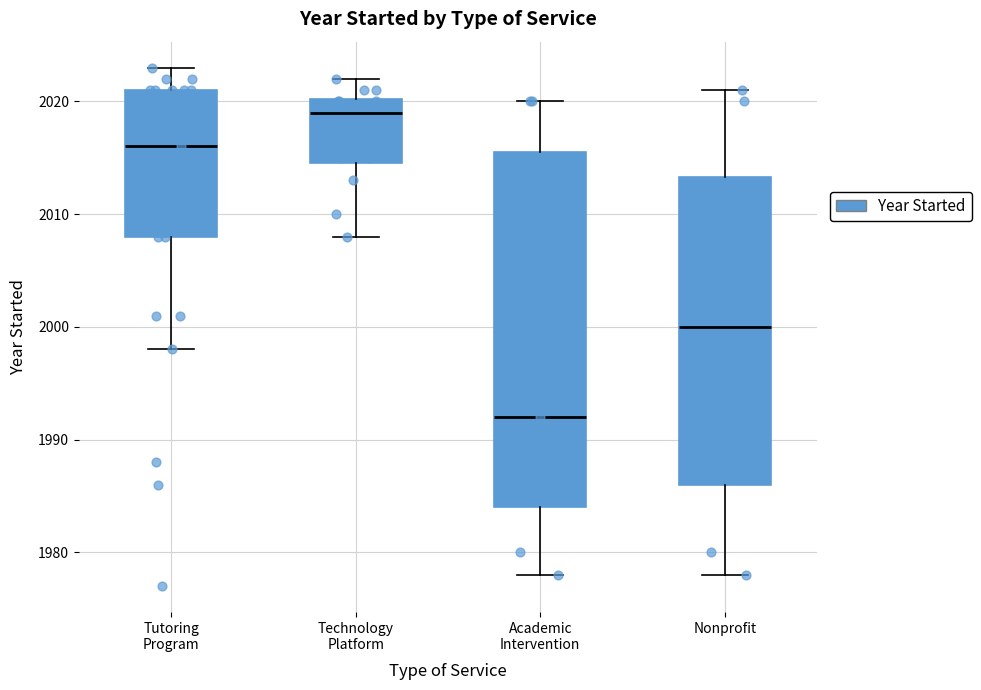

Where does the median line of the box for Technology Platform sit on the y-axis? The values are not printed on the chart, so give them approximately, as read against the axis.

2019